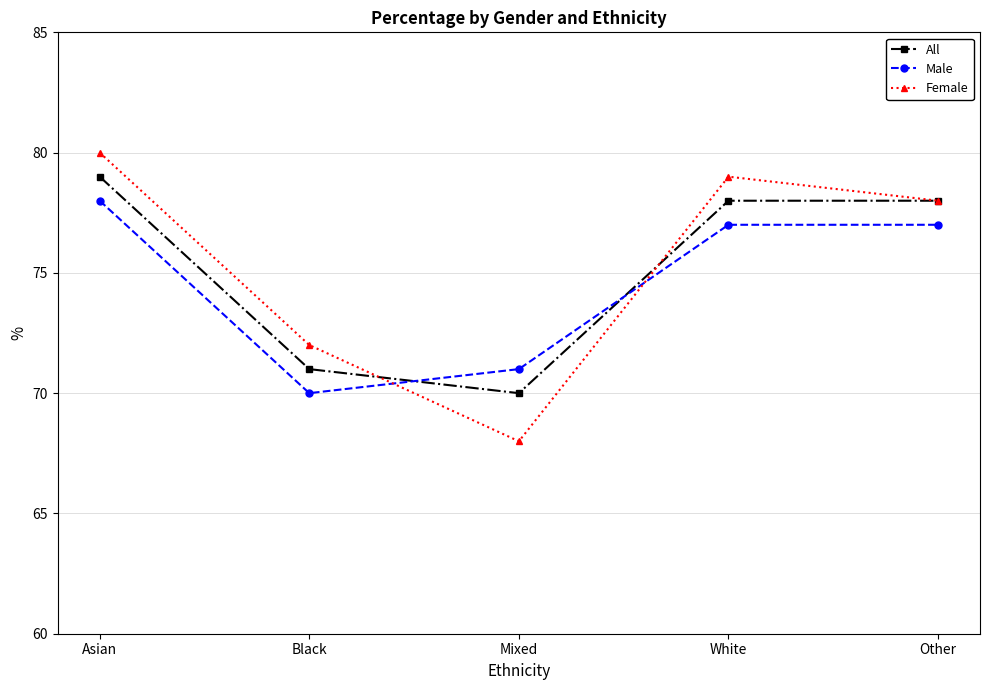

What is the smallest value displayed?

68